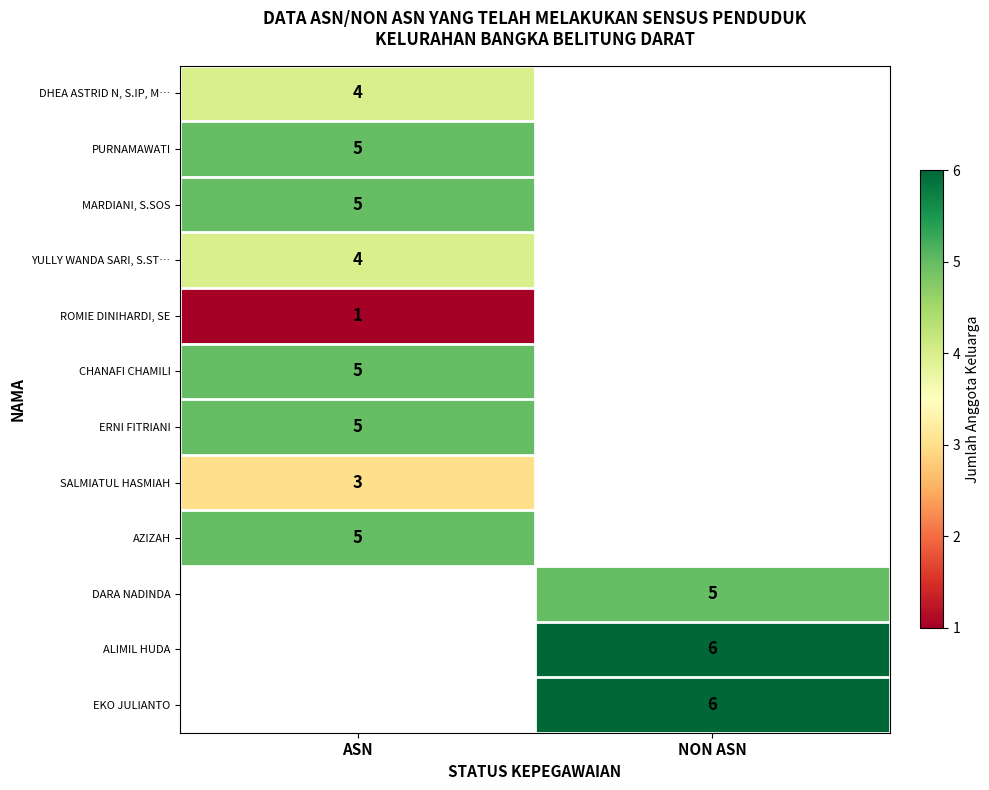

The MARDIANI, S.SOS series shows 5 at ASN. True or false?

True